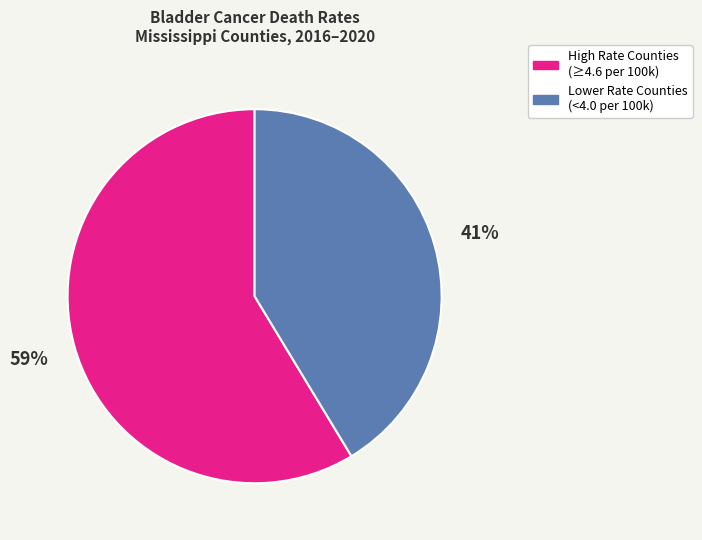

How many slices are in this pie chart?

2